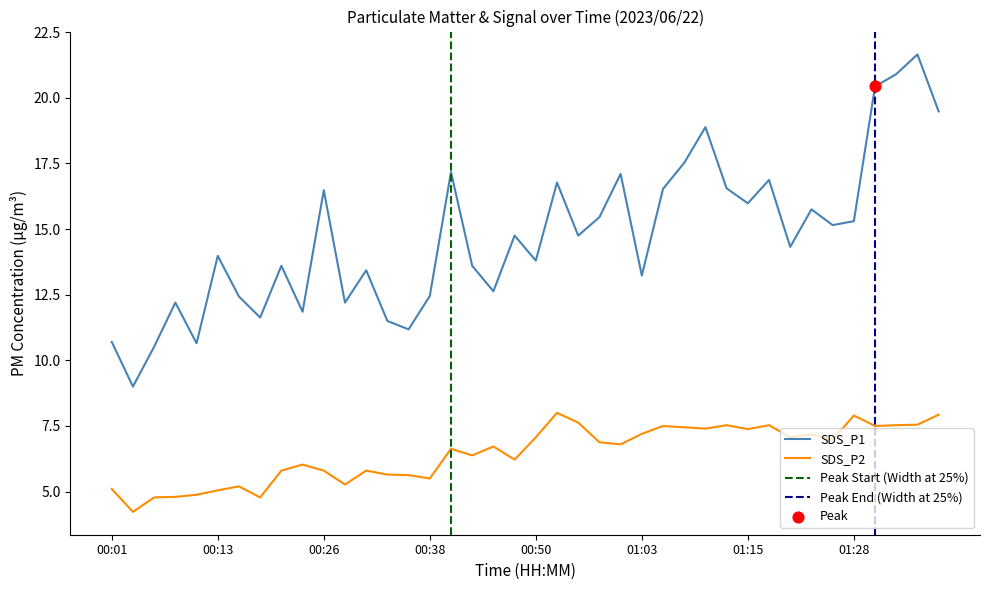

Which series has the largest total across all categories?

SDS_P1